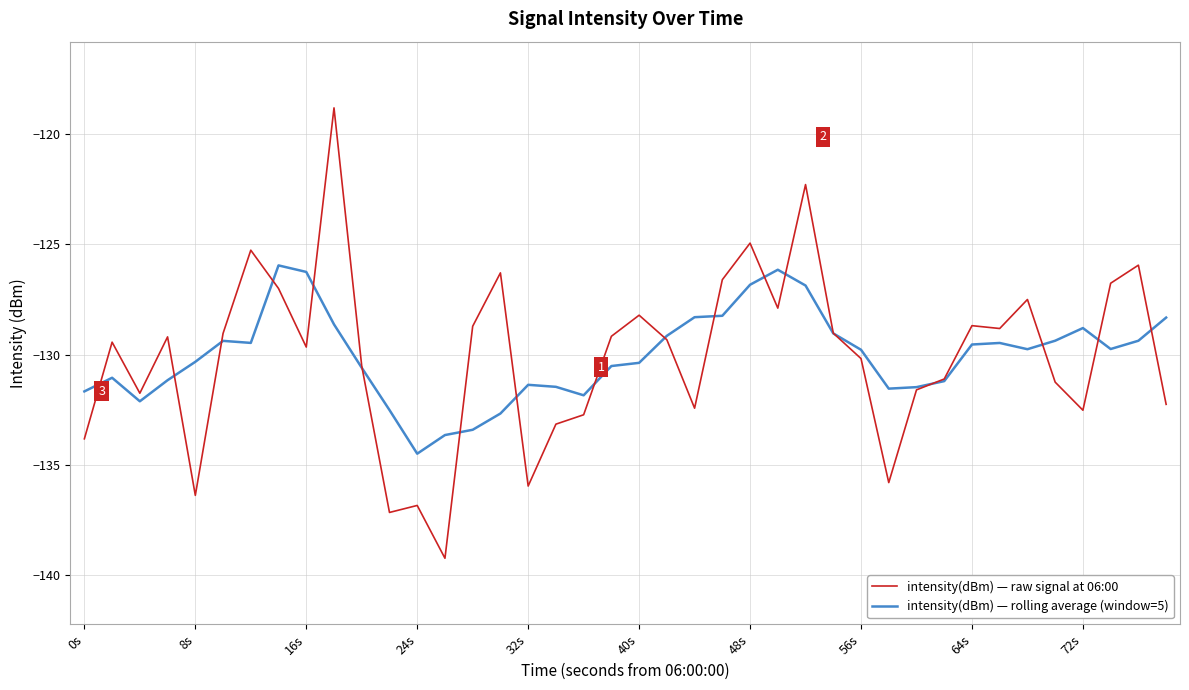

What are all the series names shown in the legend?

intensity(dBm) — raw signal at 06:00, intensity(dBm) — rolling average (window=5)